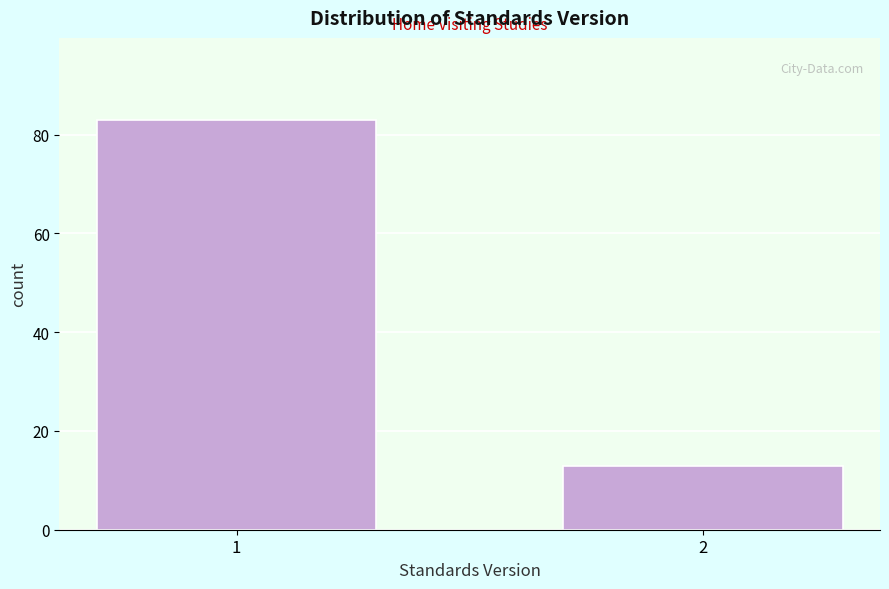

Reading right to left, transcribe all the data shown in this chart.

2=13	1=83